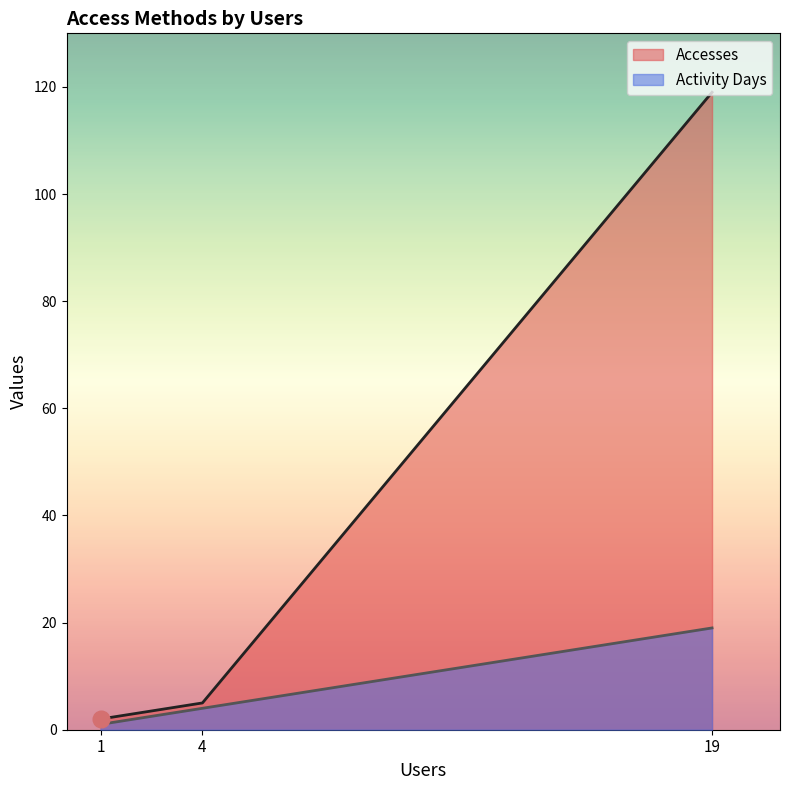

How many data points in Activity Days are above 4?

1